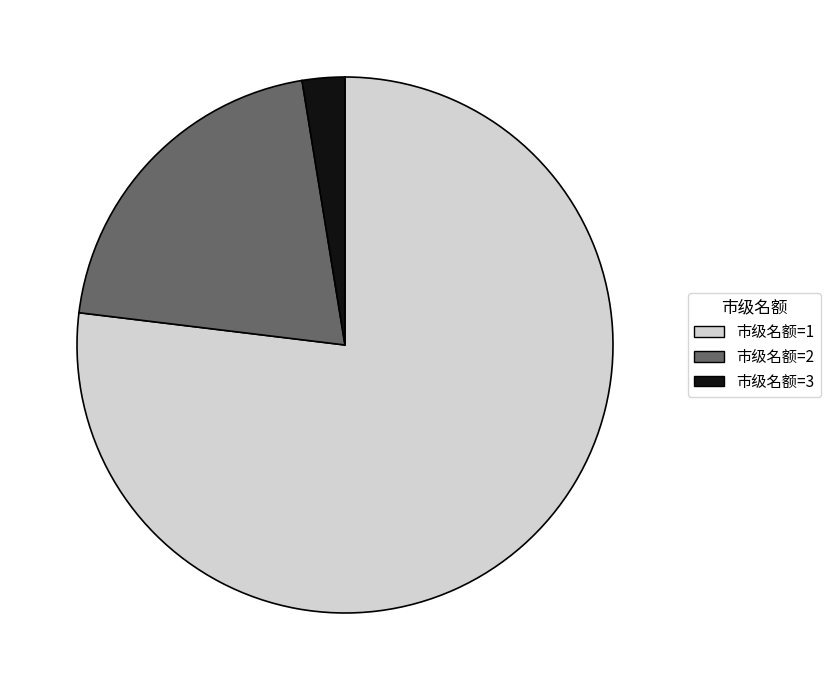

How many slices are in this pie chart?

3